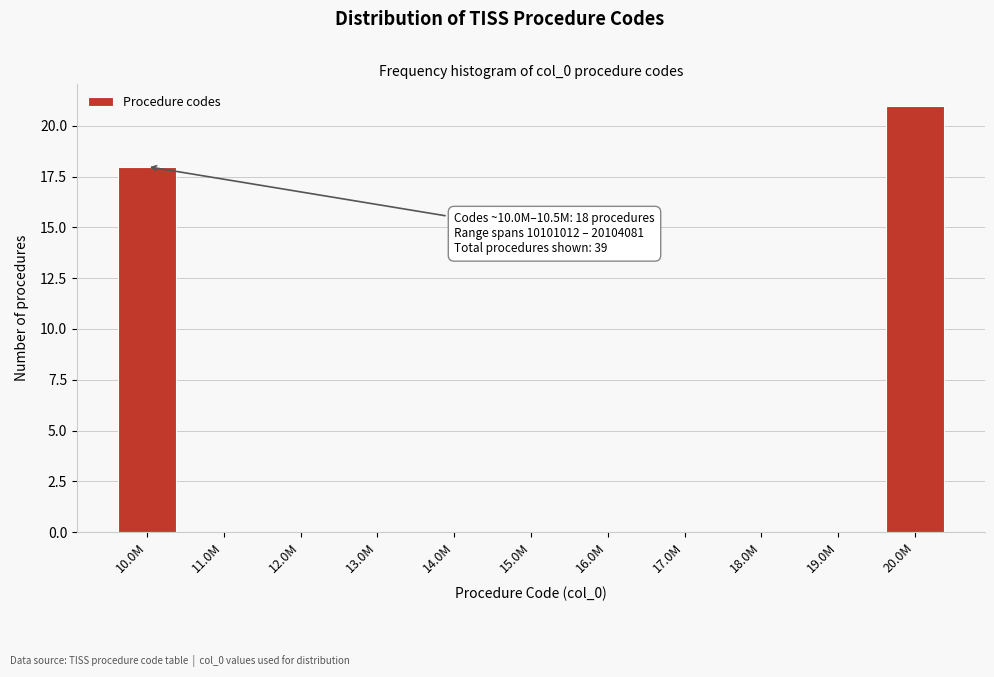

Reading left to right, what are all the values shown in this chart?

10.0M=18	11.0M=0	12.0M=0	13.0M=0	14.0M=0	15.0M=0	16.0M=0	17.0M=0	18.0M=0	19.0M=0	20.0M=21